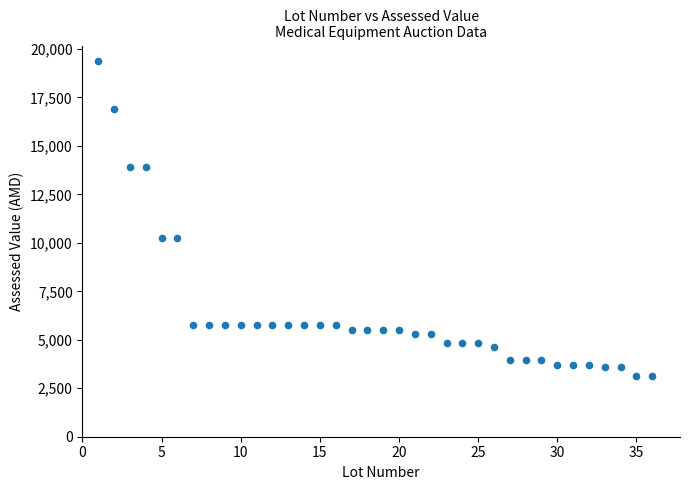

What is the range of X values (max minus min)?

35.0